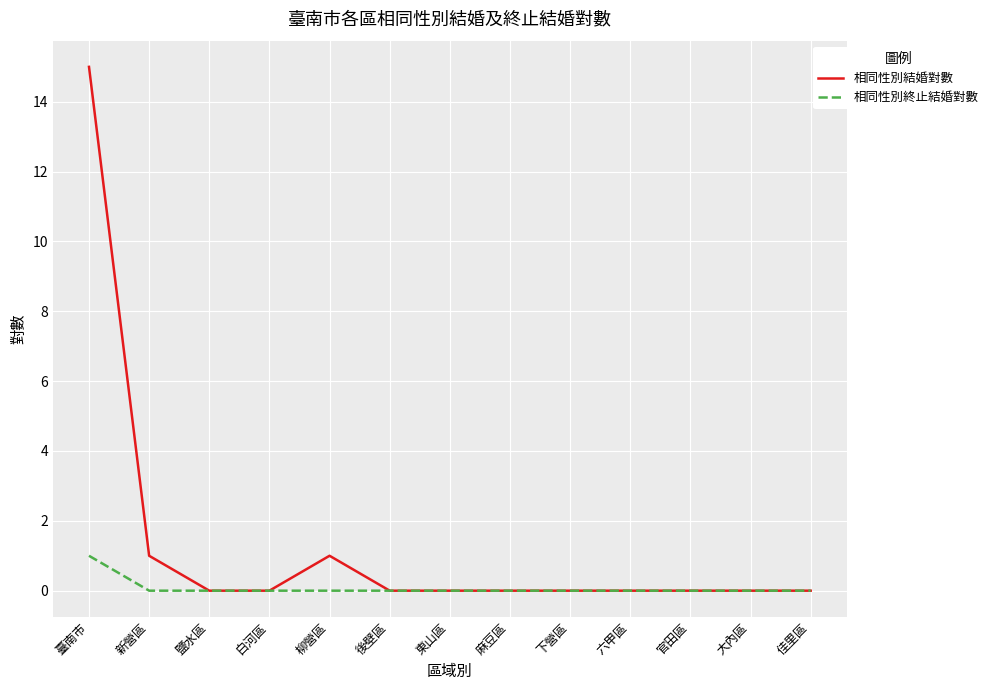

List the series in order of their peak value, highest first.

相同性別結婚對數, 相同性別終止結婚對數